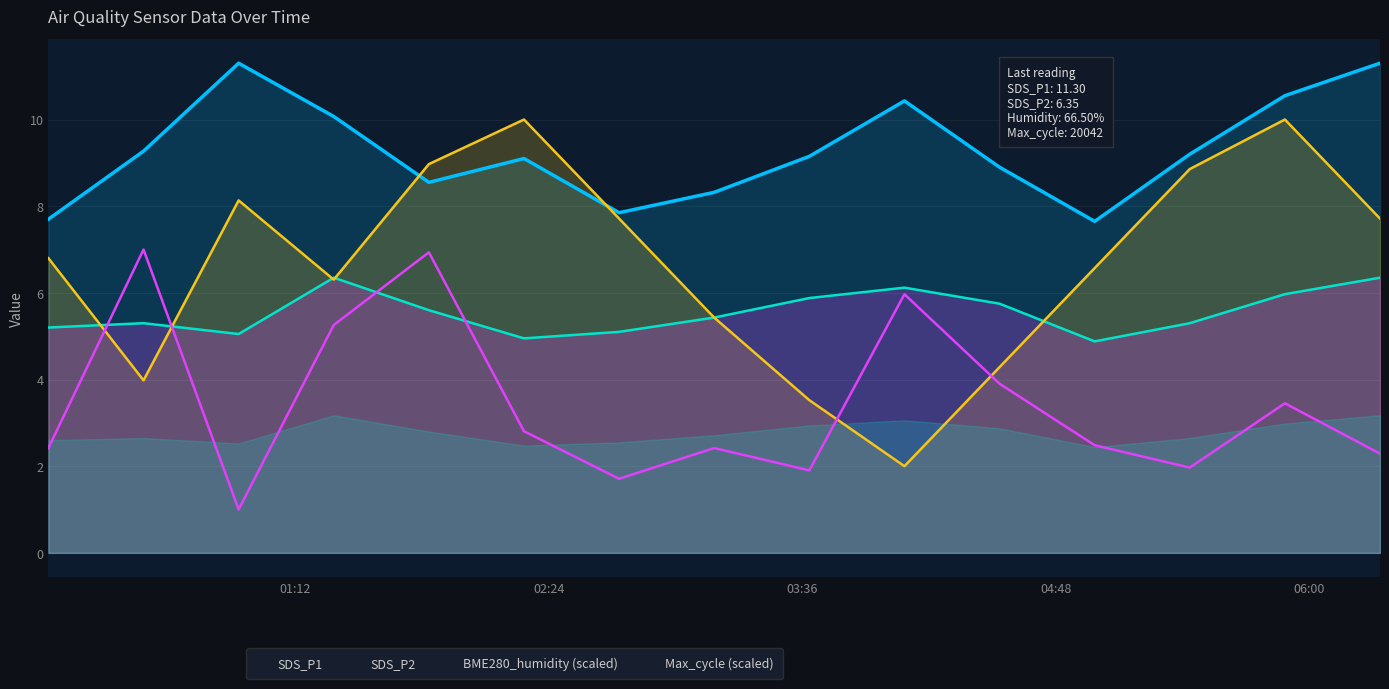

Which series has the largest total across all categories?

SDS_P1